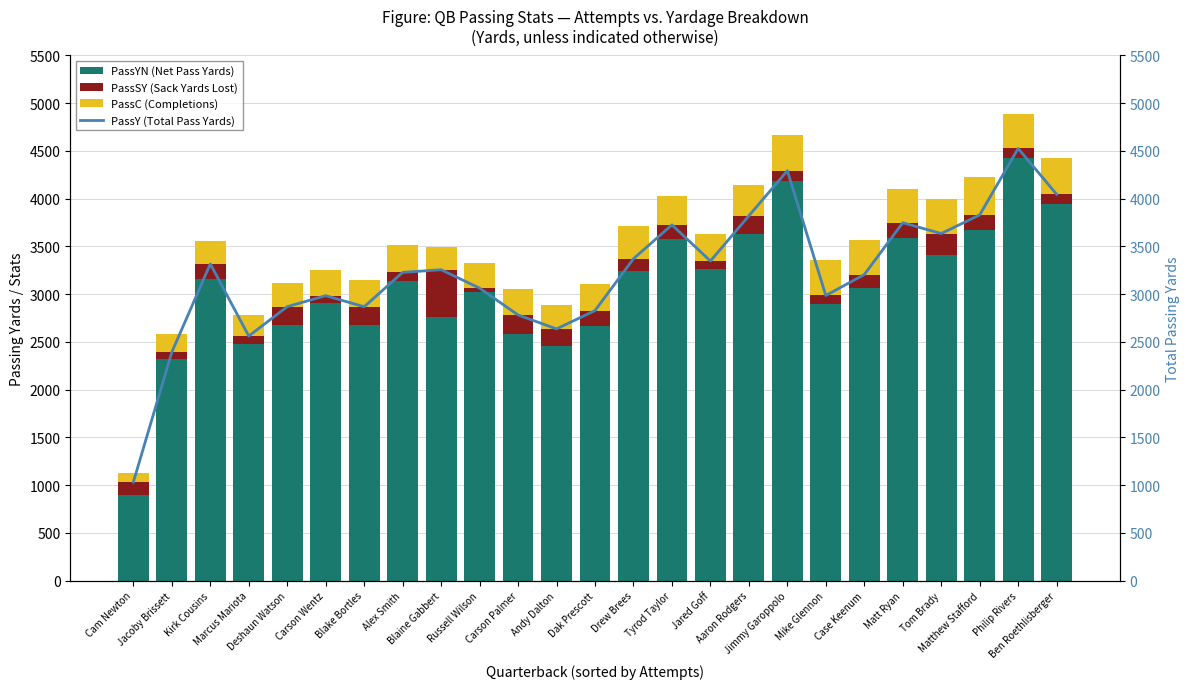

What is the spread (max minus min) of values at Matthew Stafford?

3676